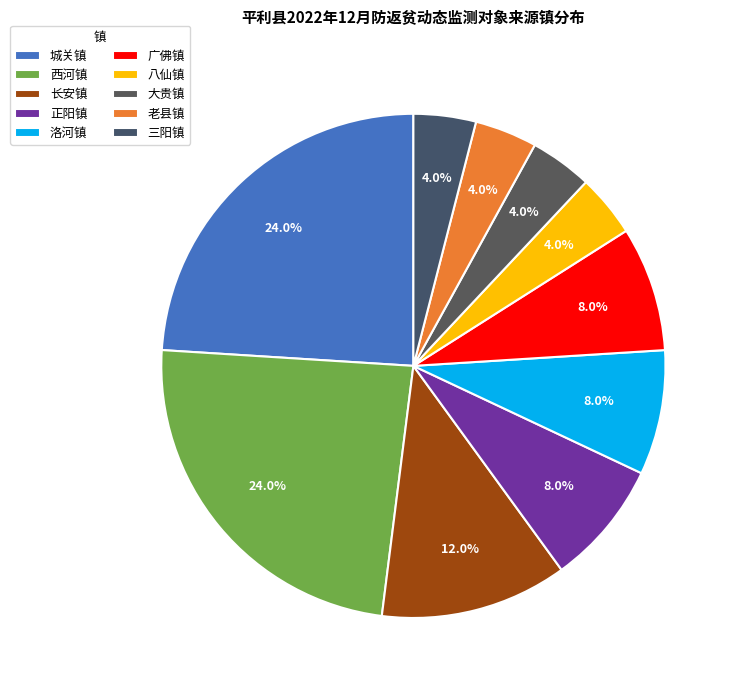

True or false: 洛河镇 accounts for 8% of the total.

True